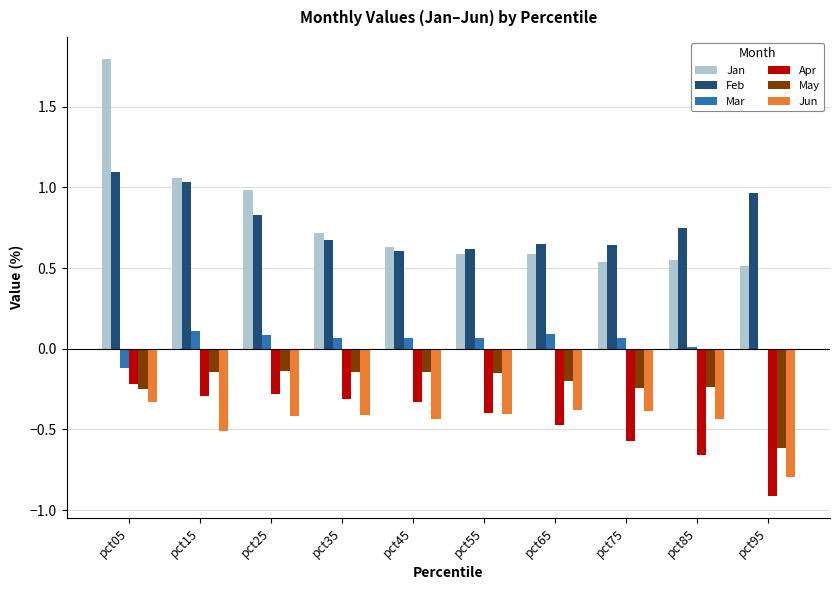

Are the bars grouped side by side (vs. stacked)?

Yes